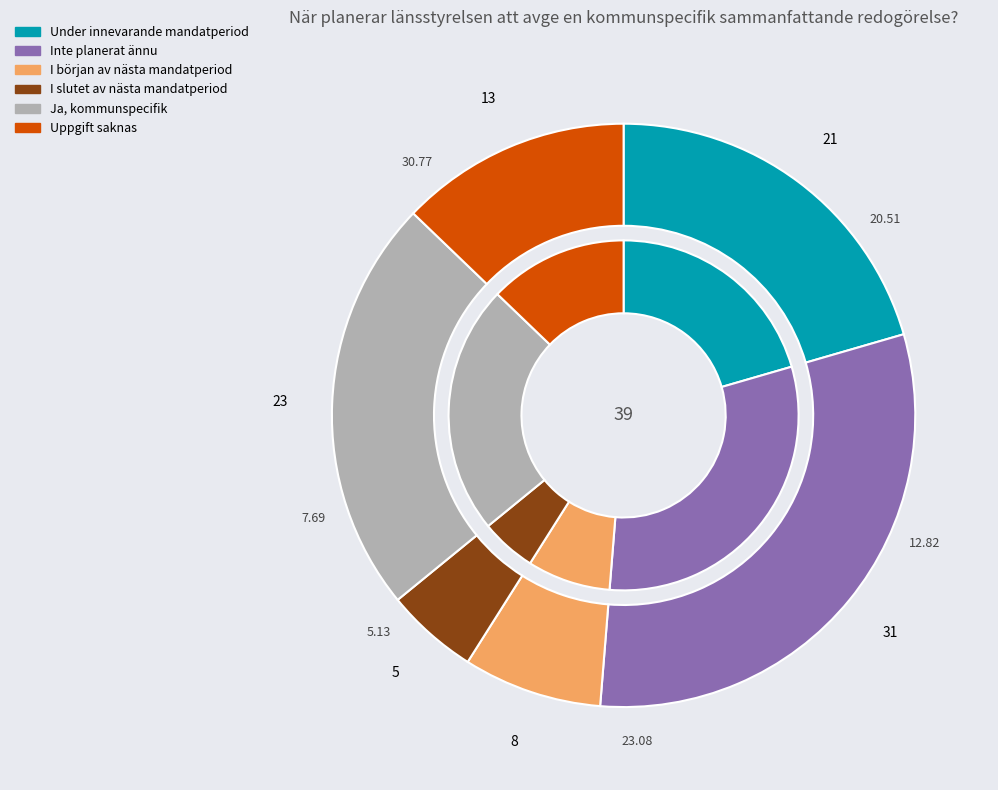

Which slice is the largest?

Inte planerat ännu